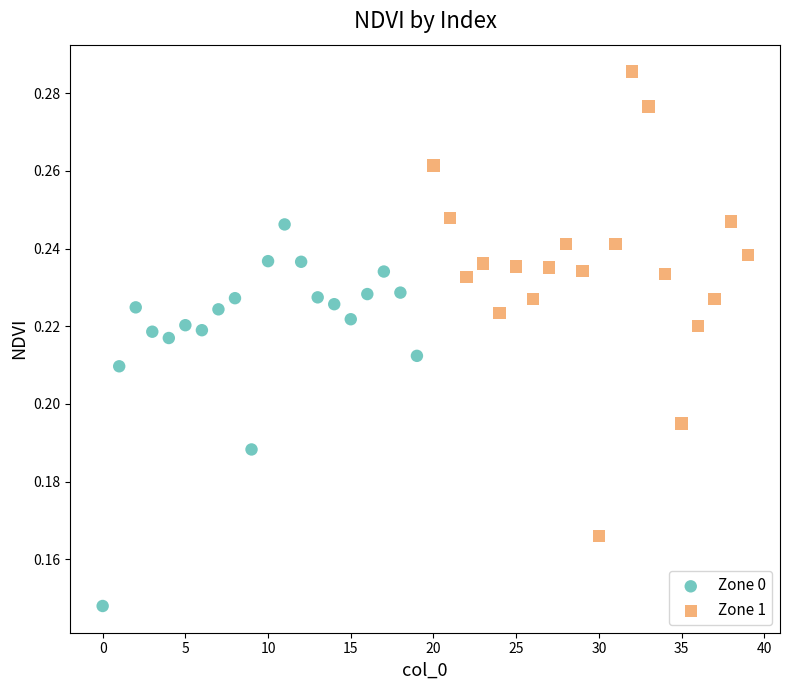

Which series has the widest spread of Y values?

Zone 1